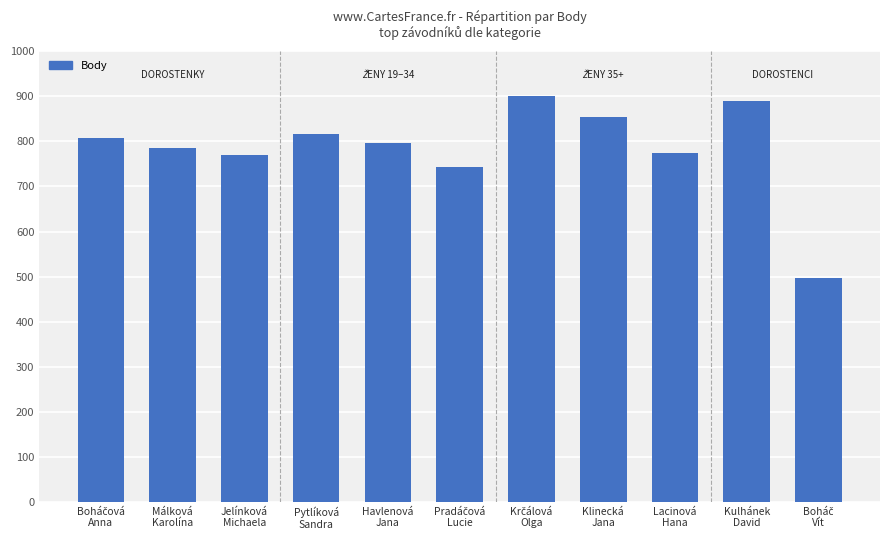

The value at Havlenová
Jana is 796. True or false?

True